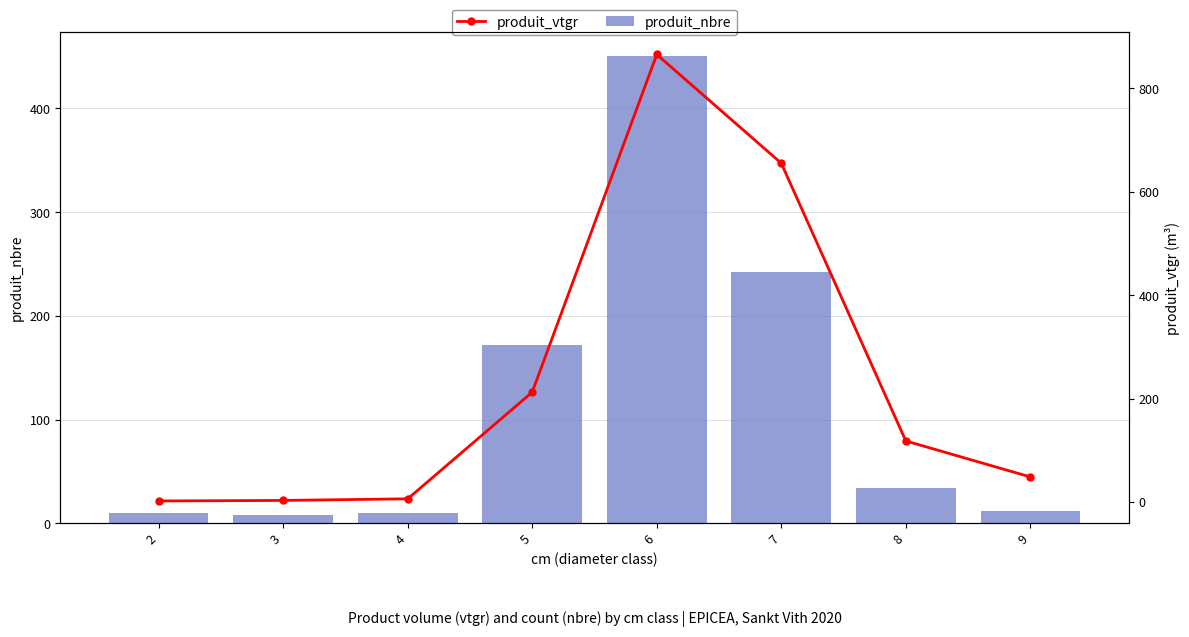

List the series in order of their overall mean, lowest first.

produit_nbre, produit_vtgr